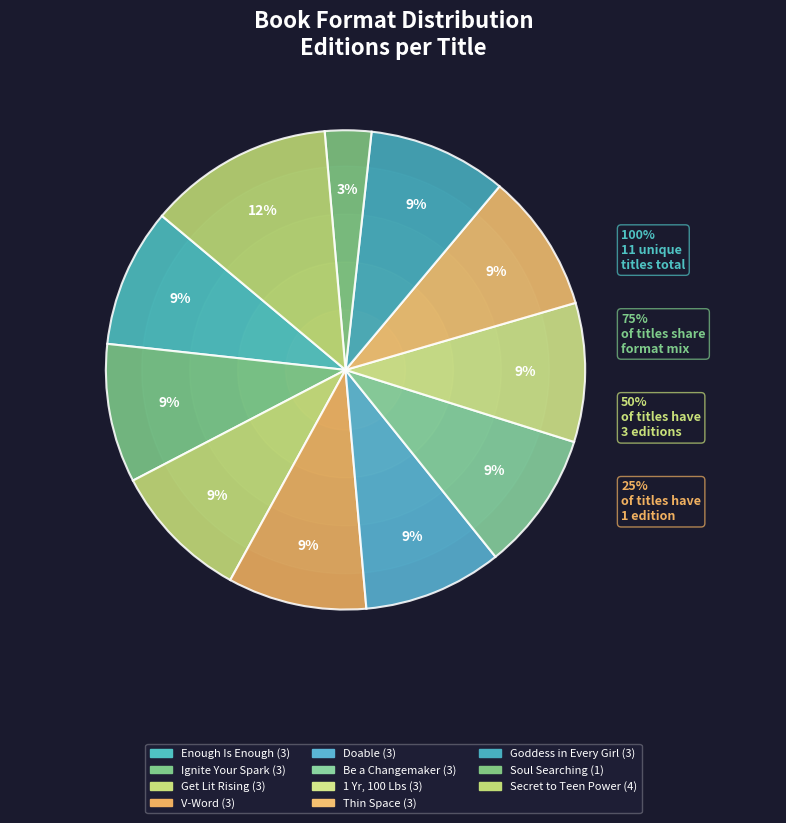

Combined, do Thin Space and V-Word account for over 50%?

No